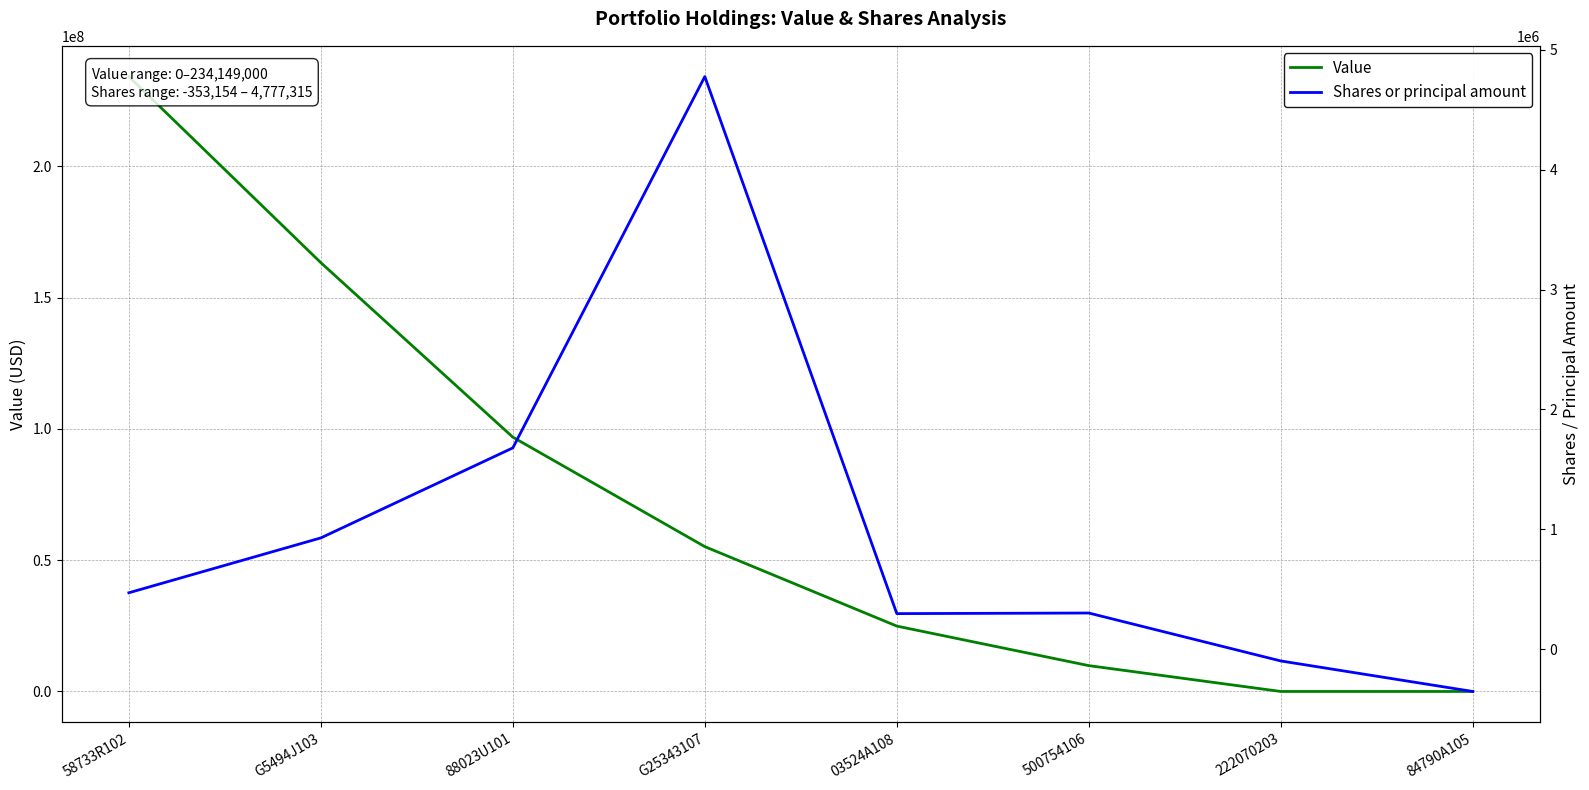

The Shares or principal amount series shows 4777315 at G25343107. True or false?

True